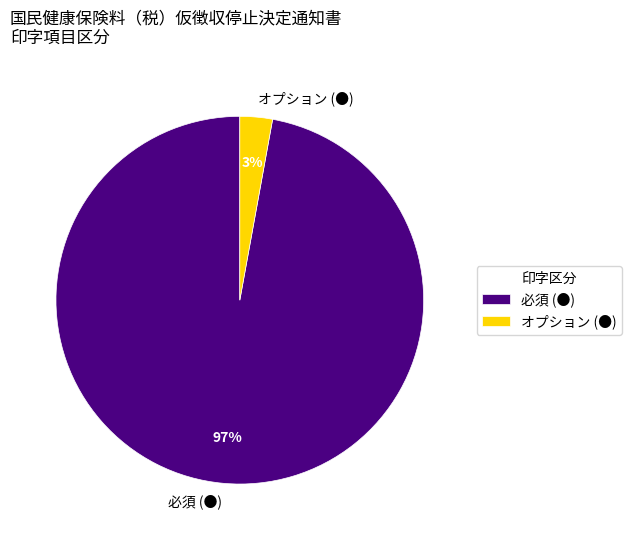

Combined, do オプション (●) and 必須 (●) account for over 50%?

Yes